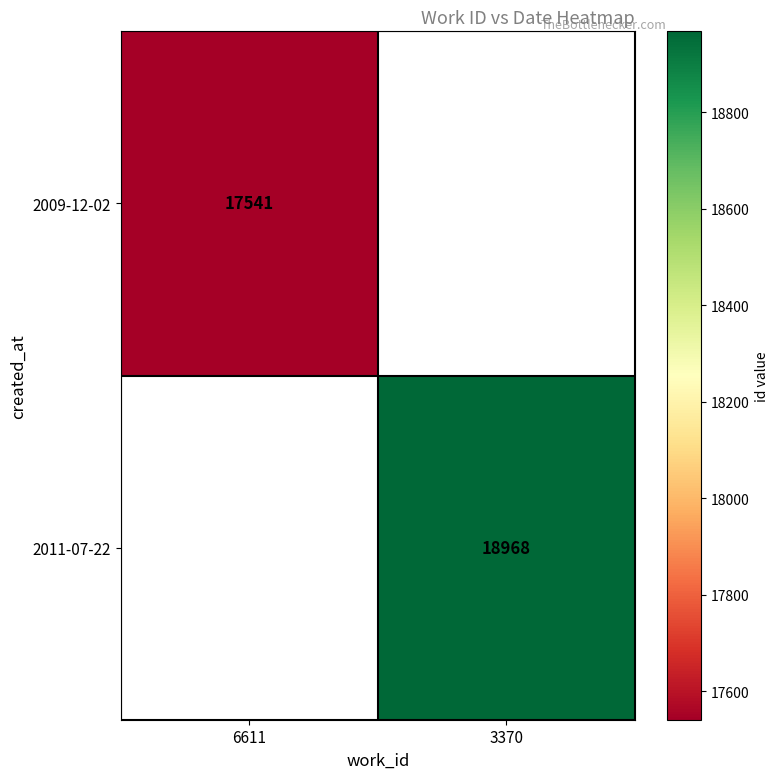

Is the value of 2011-07-22 at 3370 greater than the value of 2009-12-02 at 6611?

Yes